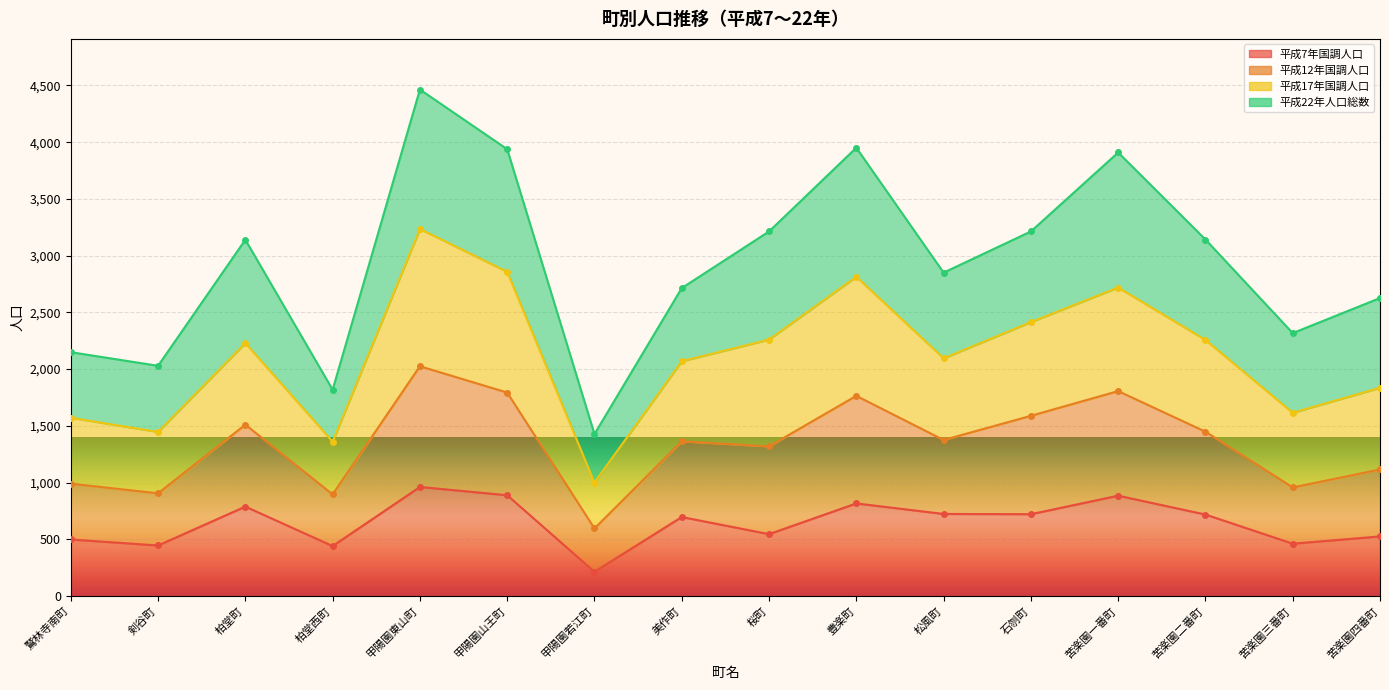

What is the label of the 6th point from the left?

甲陽園山王町